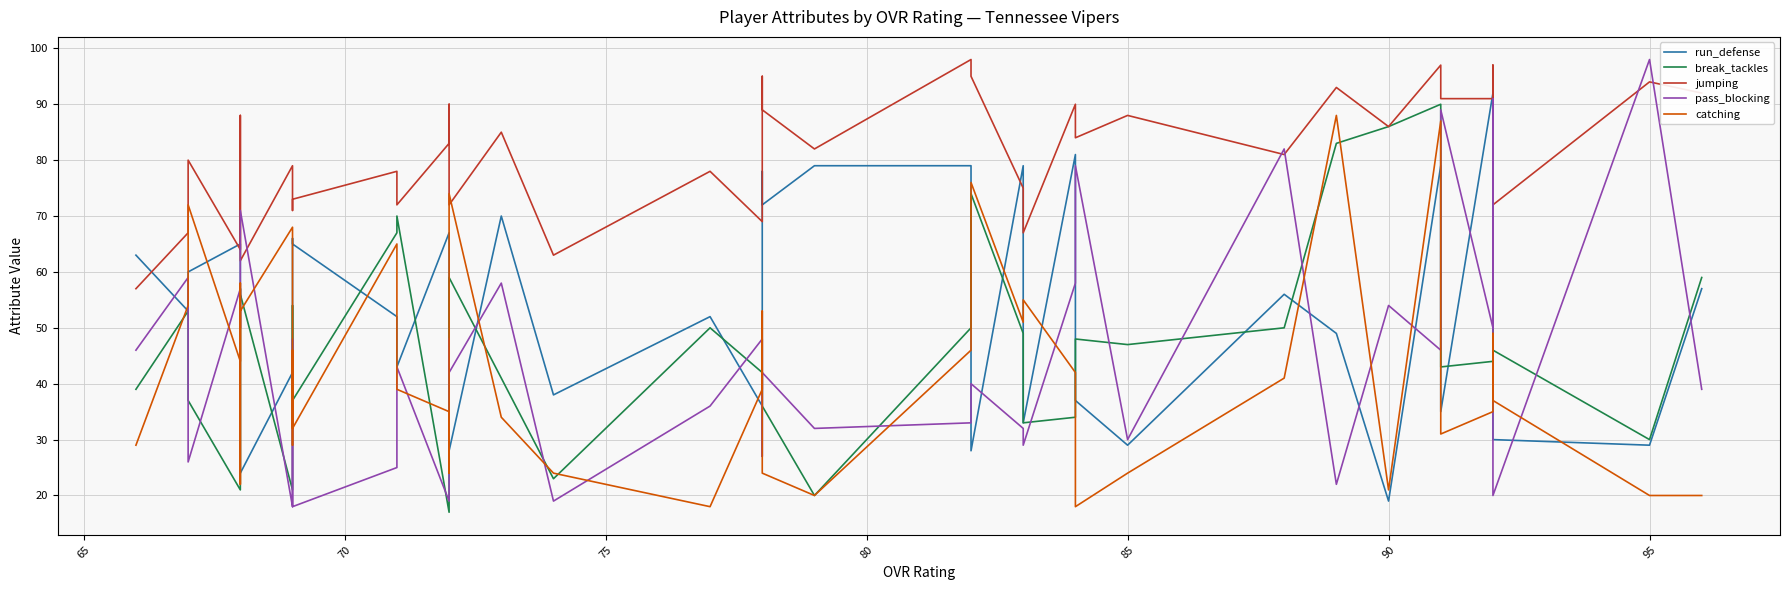

Which series has the widest spread of values?

pass_blocking